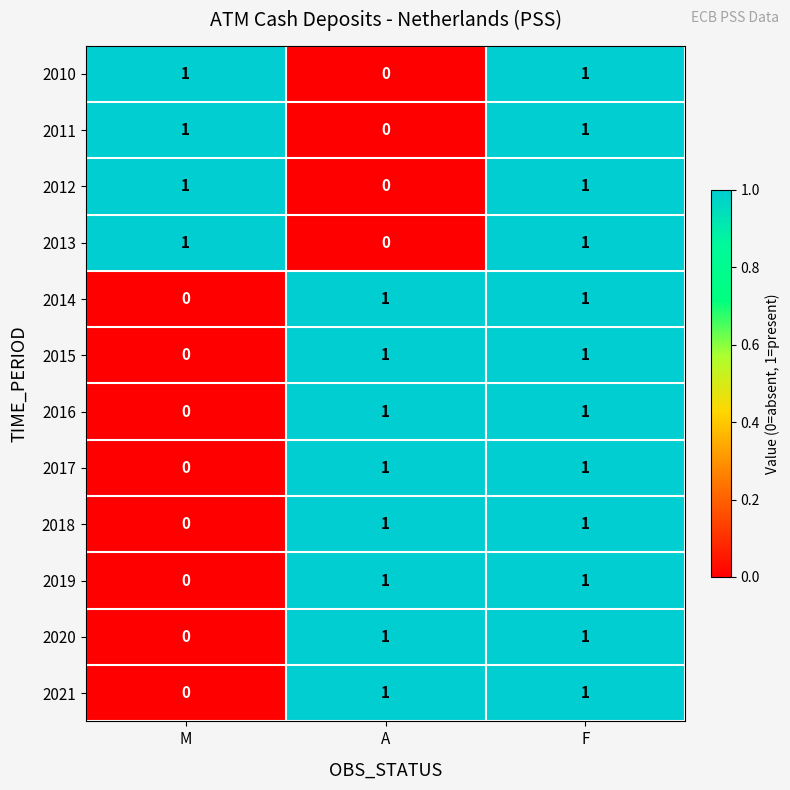

The 2014 series shows 0 at M. True or false?

True